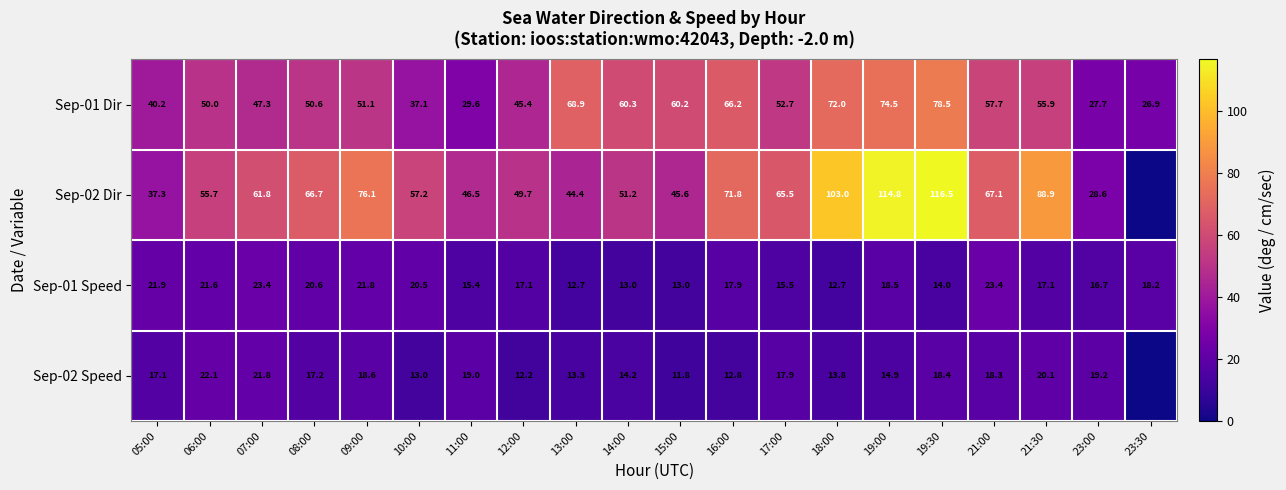

What is the difference between the highest and lowest values at 17:00?

50.0